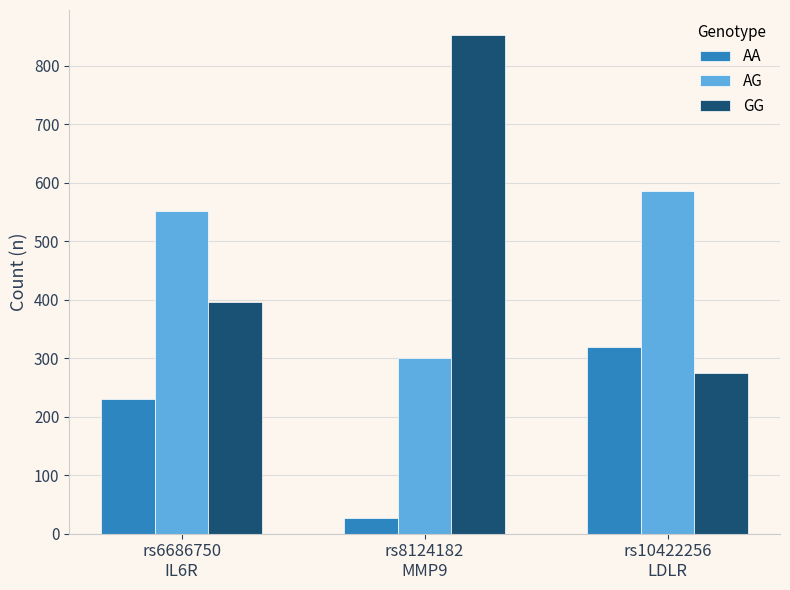

What position from the left is rs6686750
IL6R?

1